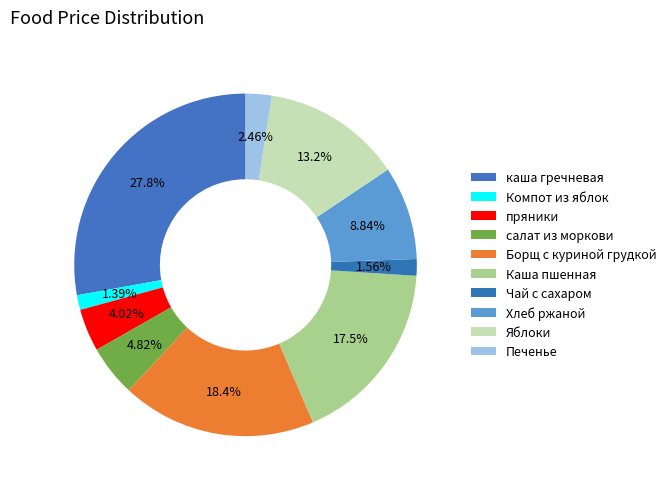

To the nearest percent, what percentage of the pie is Борщ с куриной грудкой?

18%